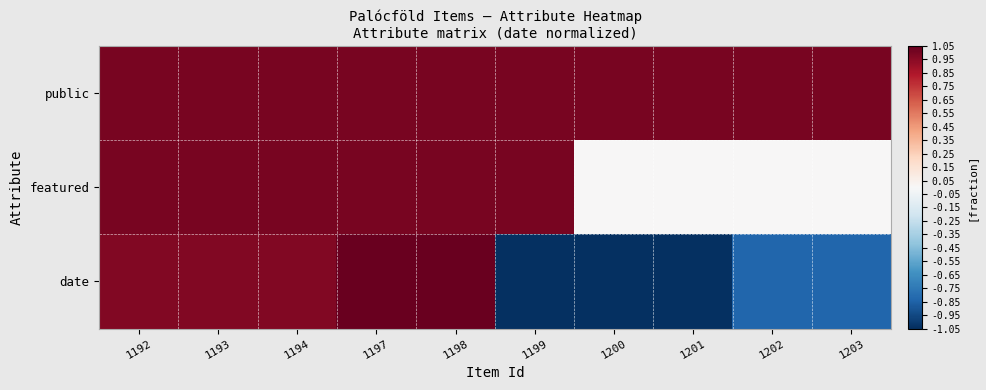

List the series in order of their peak value, highest first.

date, public, featured